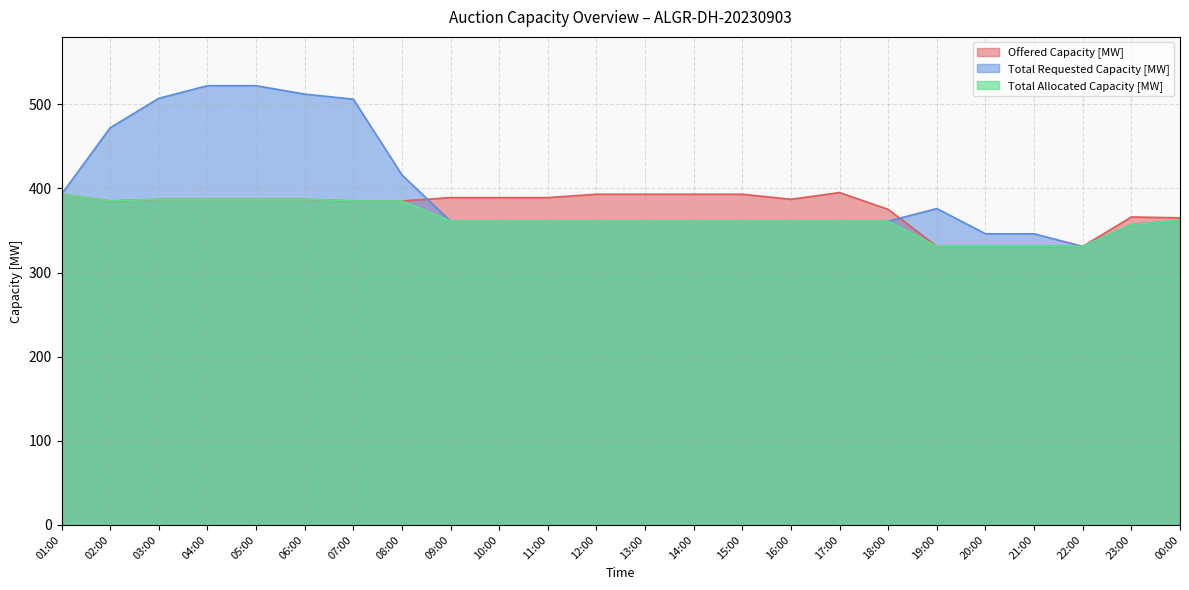

What is the total value across all series at 02:00?

1242